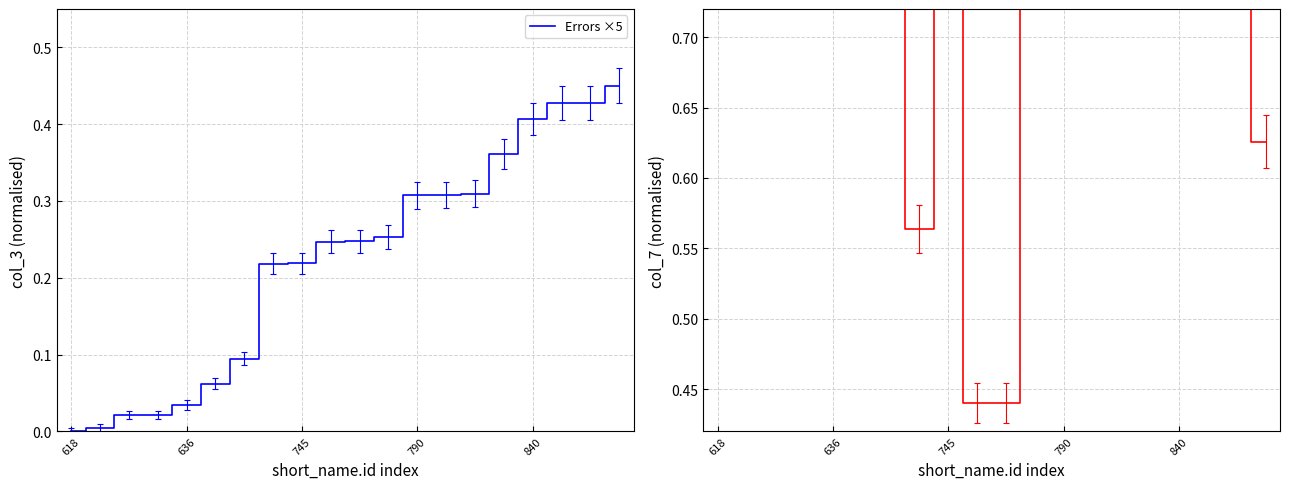

Rank the series at 18 from lowest to highest value.

Errors ×5, col_7